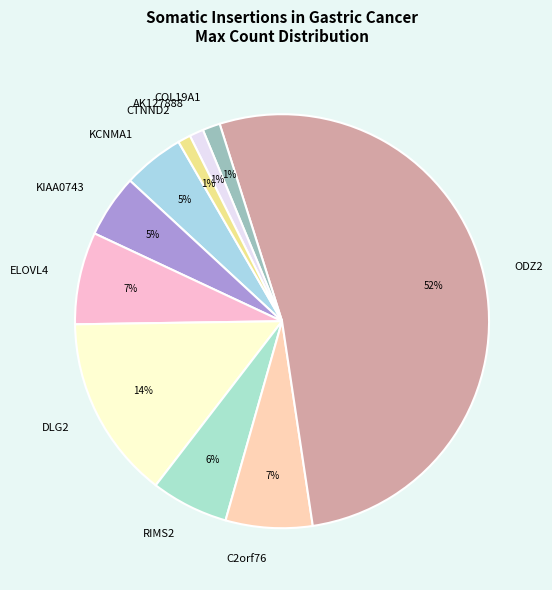

Which category has the biggest portion of the pie?

ODZ2